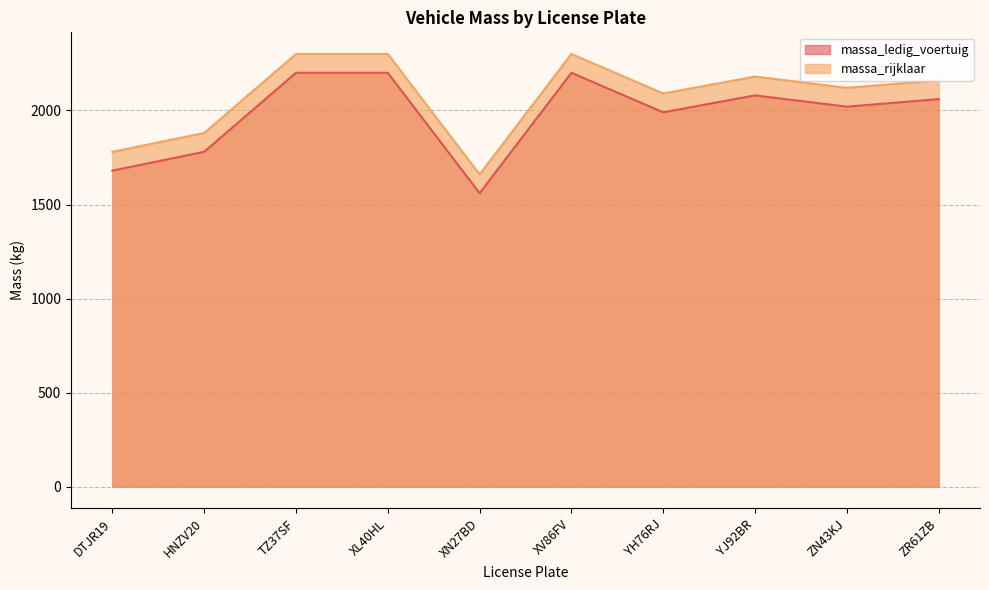

Reading left to right, list all the values displayed in this chart.

massa_ledig_voertuig: DTJR19=1680	HNZV20=1780	TZ37SF=2200	XL40HL=2200	XN27BD=1560	XV86FV=2200	YH76RJ=1990	YJ92BR=2080	ZN43KJ=2020	ZR61ZB=2060
massa_rijklaar: DTJR19=1780	HNZV20=1880	TZ37SF=2300	XL40HL=2300	XN27BD=1660	XV86FV=2300	YH76RJ=2090	YJ92BR=2180	ZN43KJ=2120	ZR61ZB=2160